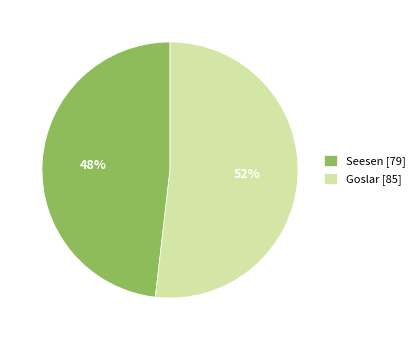

Is it true that Seesen [79] is 42% of the pie?

False